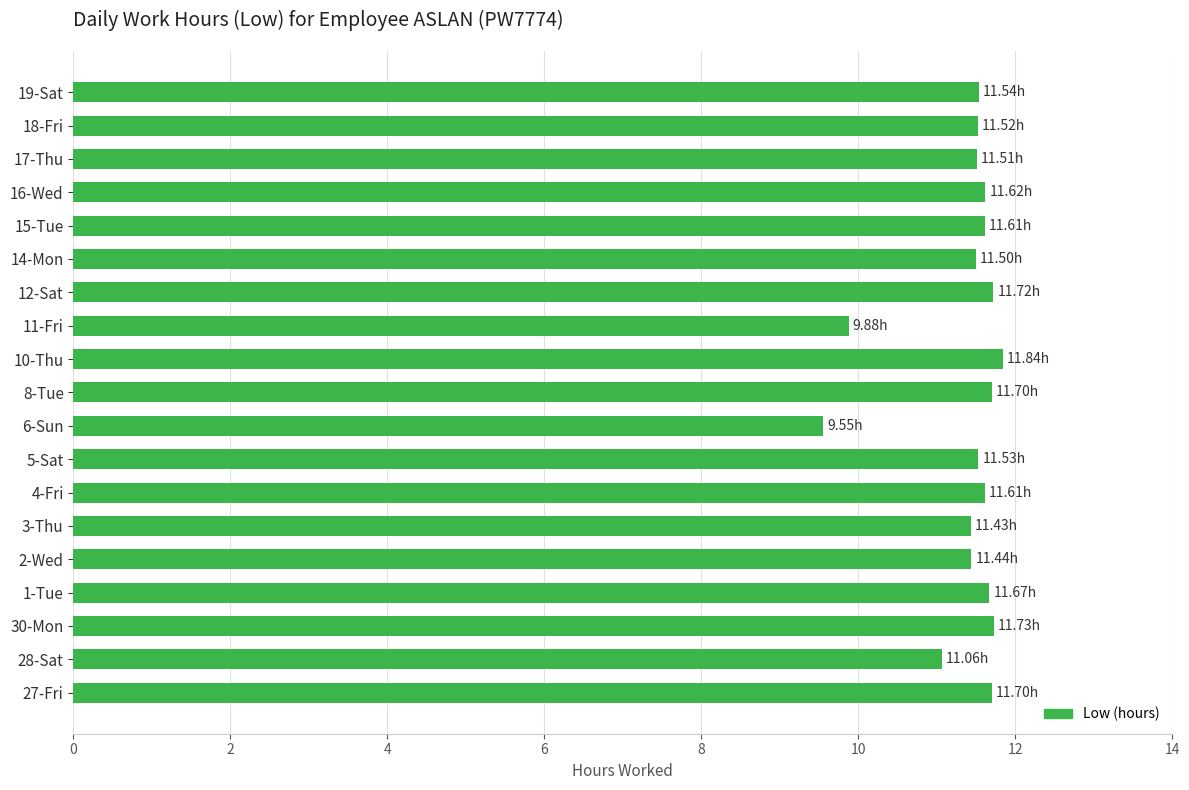

Approximately how many times larger is the value at 15-Tue compared to 3-Thu?

1.0